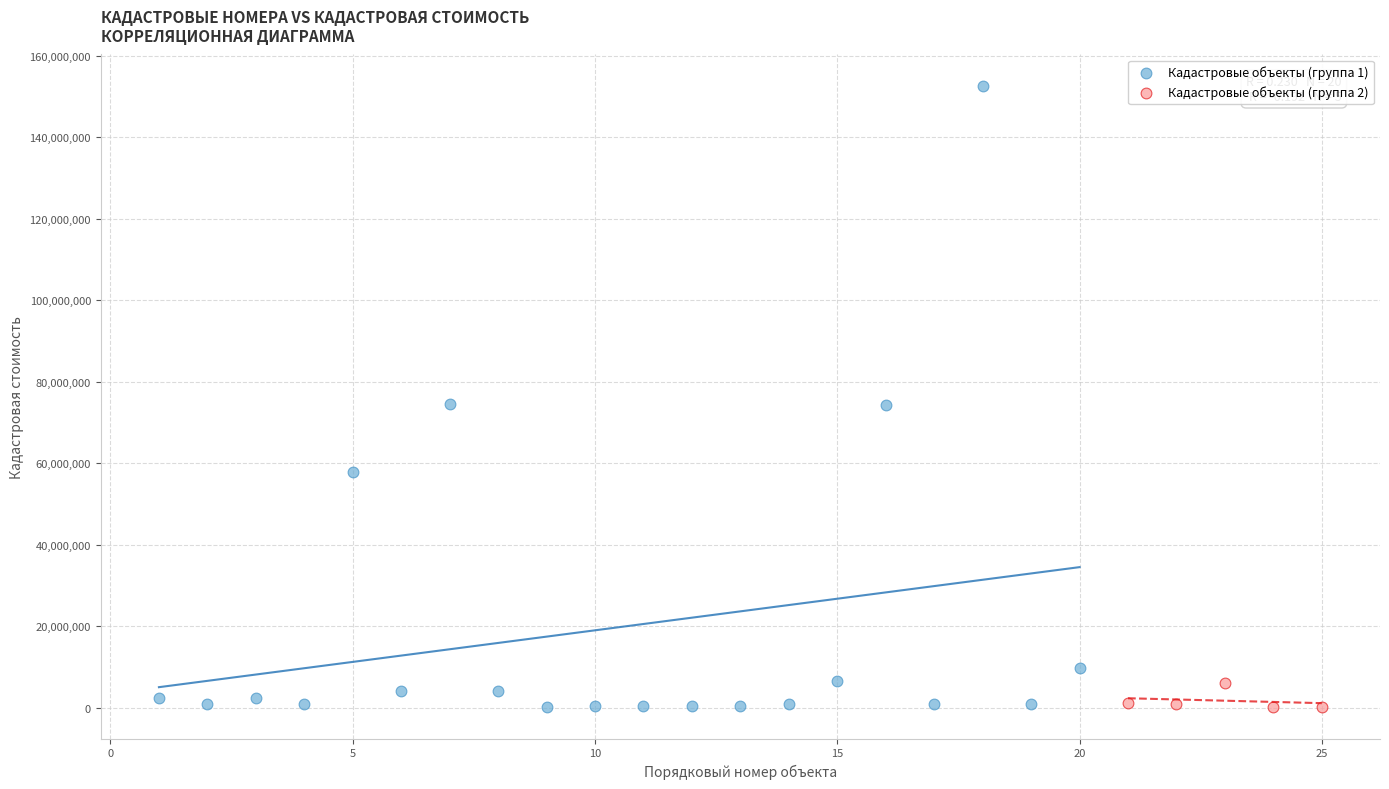

Which series has the widest spread of Y values?

Кадастровые объекты (группа 1)